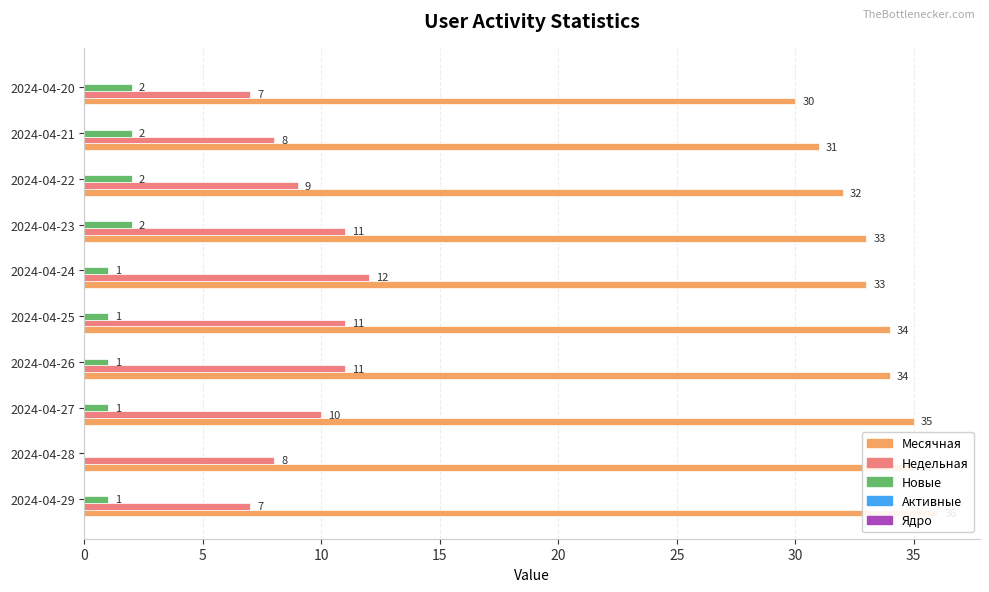

How many data points does each series have?

10